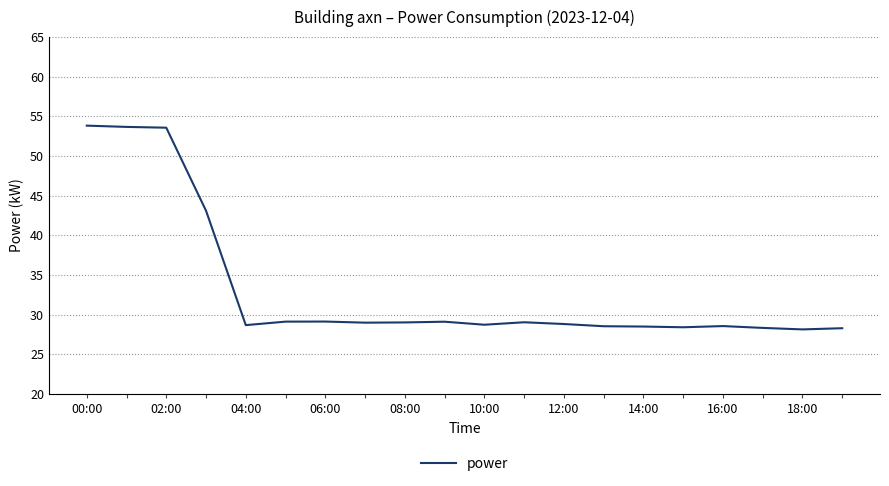

What is the difference between the maximum and minimum values?

25.7